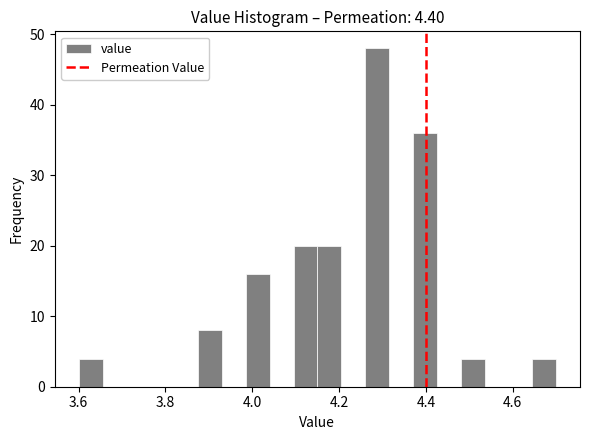

Around what value on the x-axis is the tallest bar? Give the approximate position of its centre, as read against the axis.

4.28